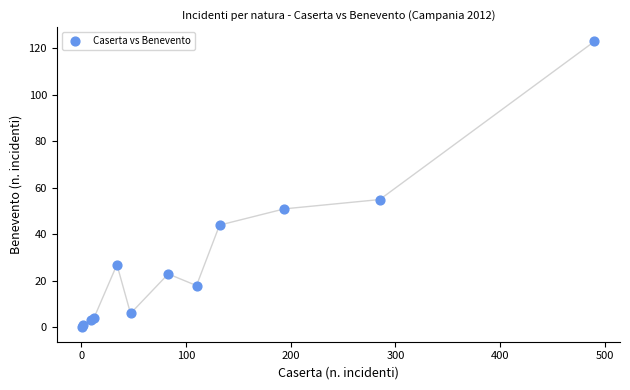

What Y value in the scatter plot is closest to 61?

55